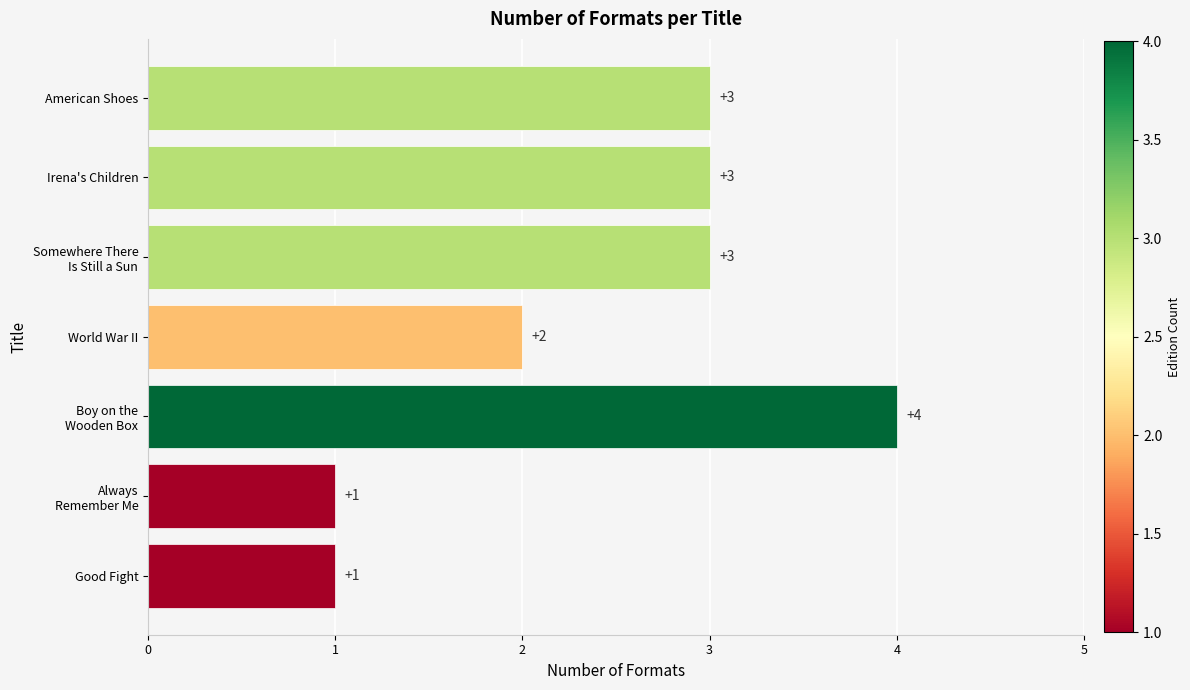

At which label is the value closest to 2?

World War II